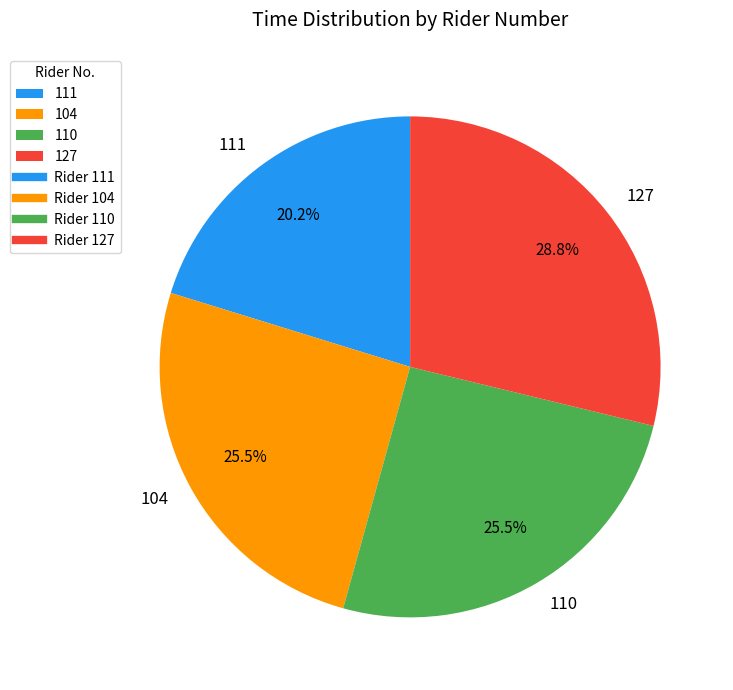

Combined, do 110 and 111 account for over 50%?

No